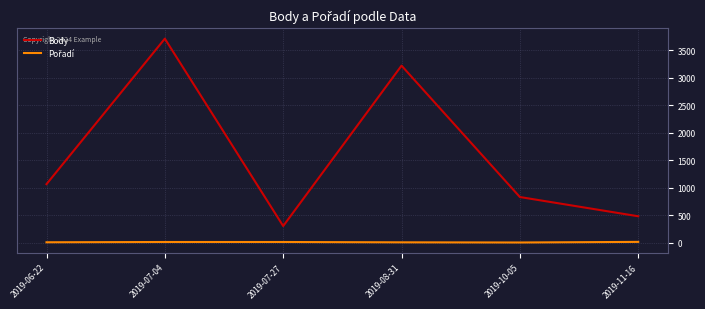

What is the difference between the second highest and minimum values in the Body series?

2917